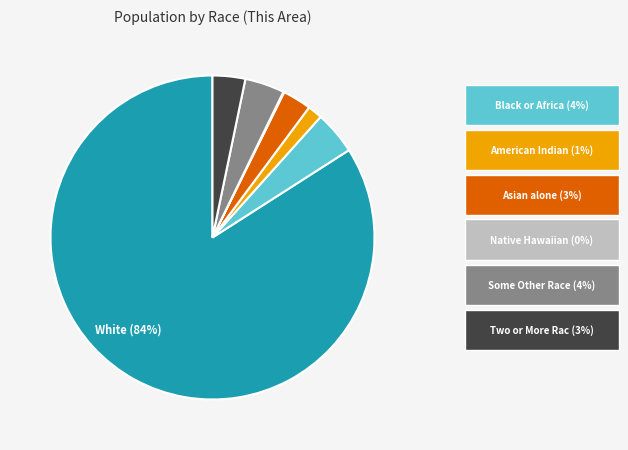

To the nearest percent, what is the average slice percentage?

14%